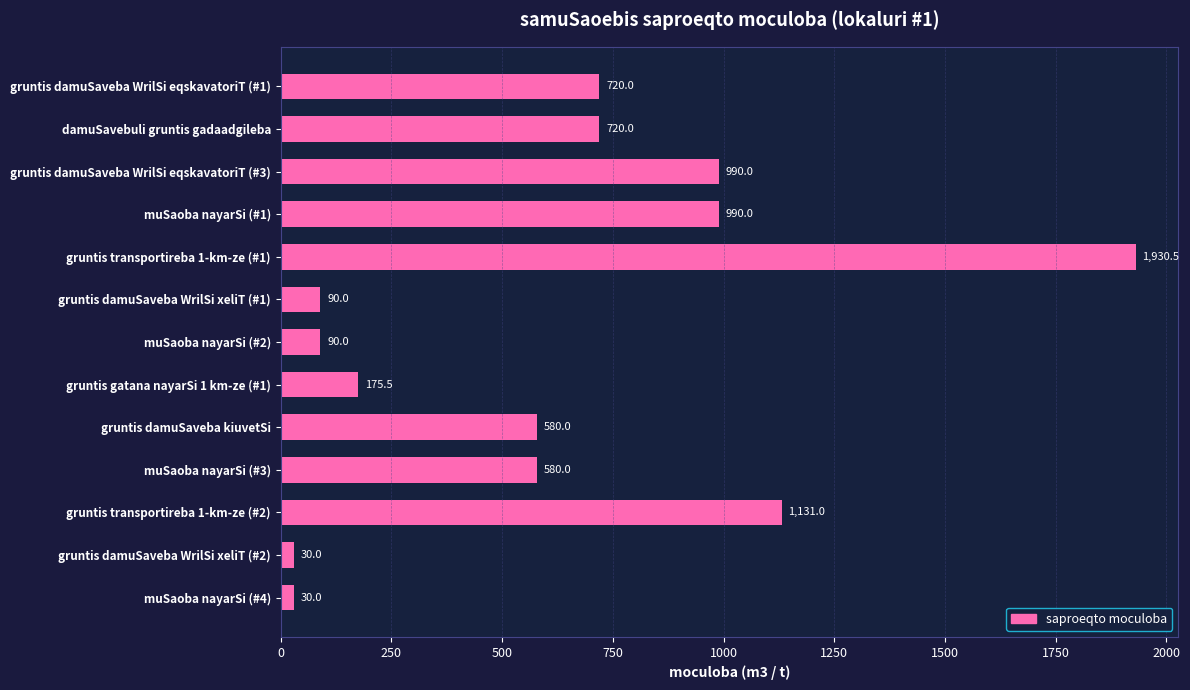

At which category does the chart reach its peak across all series?

gruntis transportireba 1-km-ze (#1)